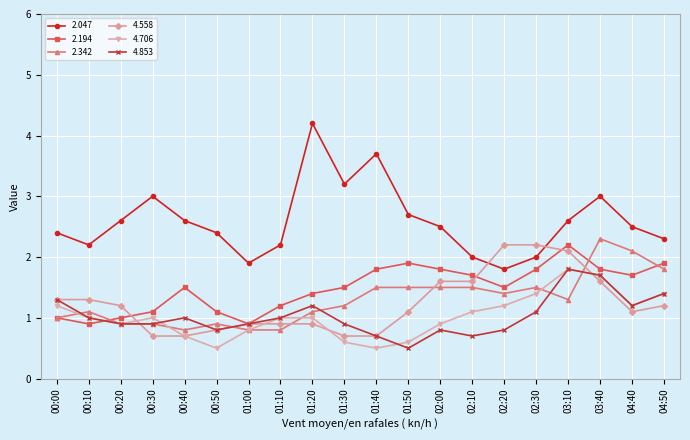

Which series has the largest range (max minus min)?

2.047